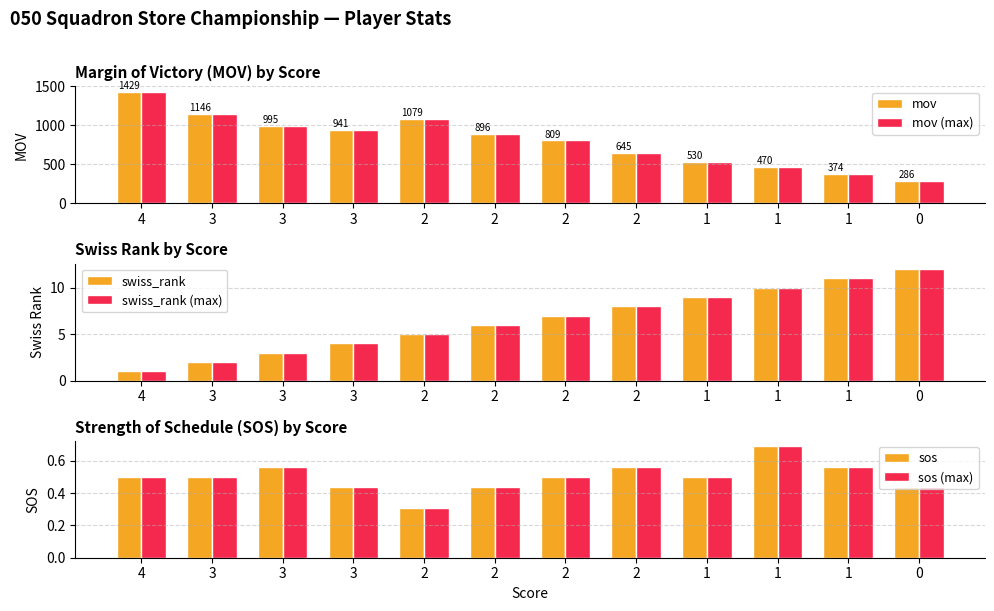

Reading left to right, extract all data points from this chart.

mov: 1429.0	1146.0	995.0	941.0	1079.0	896.0	809.0	645.0	530.0	470.0	374.0	286.0
mov (max): 1429.0	1146.0	995.0	941.0	1079.0	896.0	809.0	645.0	530.0	470.0	374.0	286.0
swiss_rank: 1.0	2.0	3.0	4.0	5.0	6.0	7.0	8.0	9.0	10.0	11.0	12.0
swiss_rank (max): 1.0	2.0	3.0	4.0	5.0	6.0	7.0	8.0	9.0	10.0	11.0	12.0
sos: 0.5	0.5	0.6	0.4	0.3	0.4	0.5	0.6	0.5	0.7	0.6	0.4
sos (max): 0.5	0.5	0.6	0.4	0.3	0.4	0.5	0.6	0.5	0.7	0.6	0.4